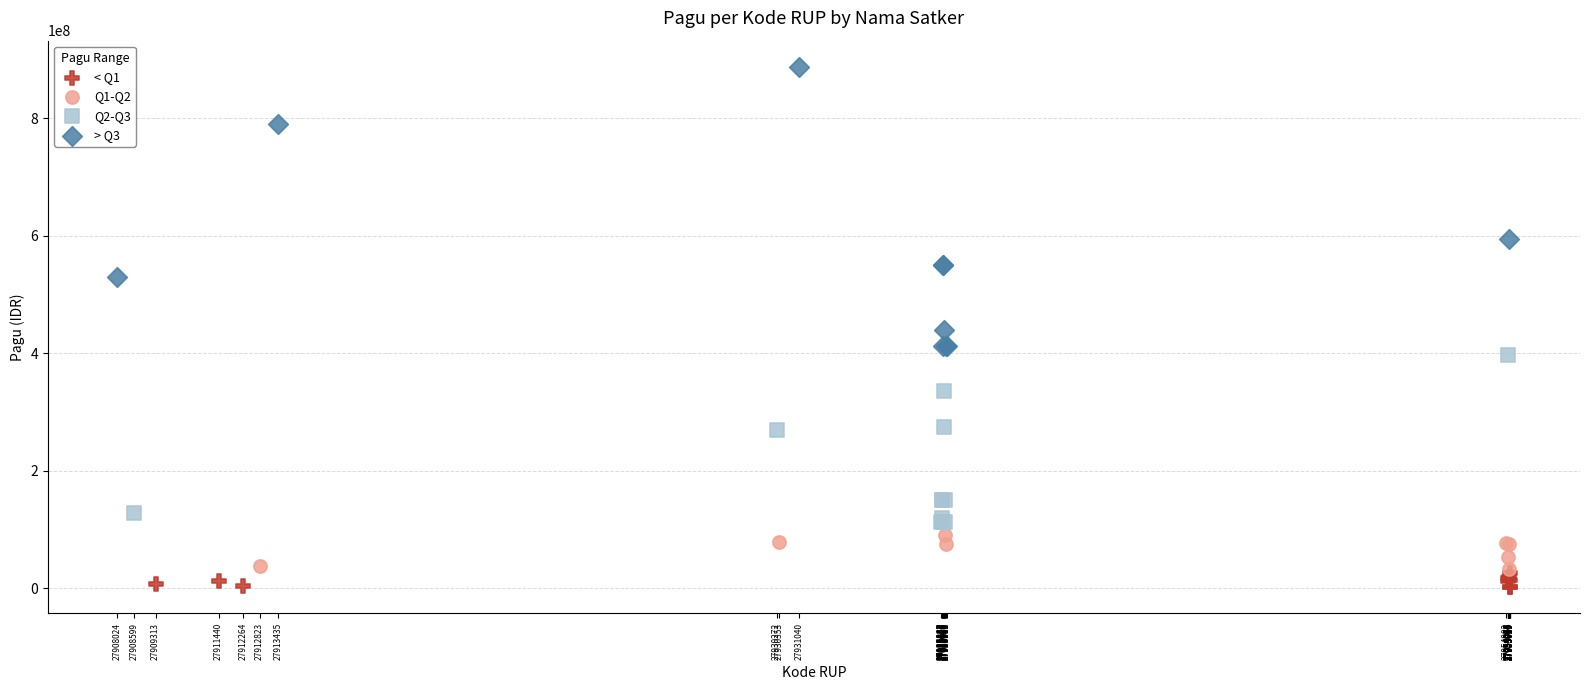

What are all the series names shown in the legend?

< Q1, Q1-Q2, Q2-Q3, > Q3